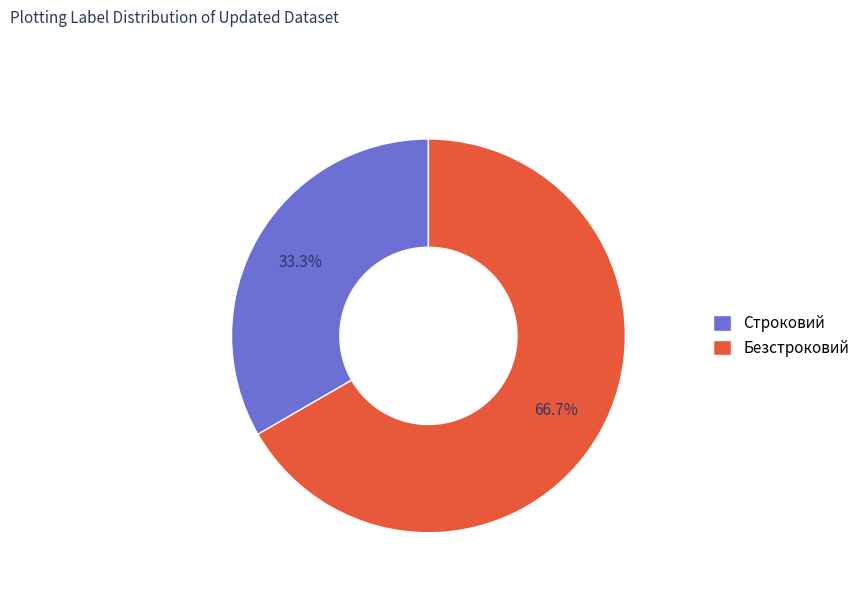

True or false: Строковий accounts for 19% of the total.

False